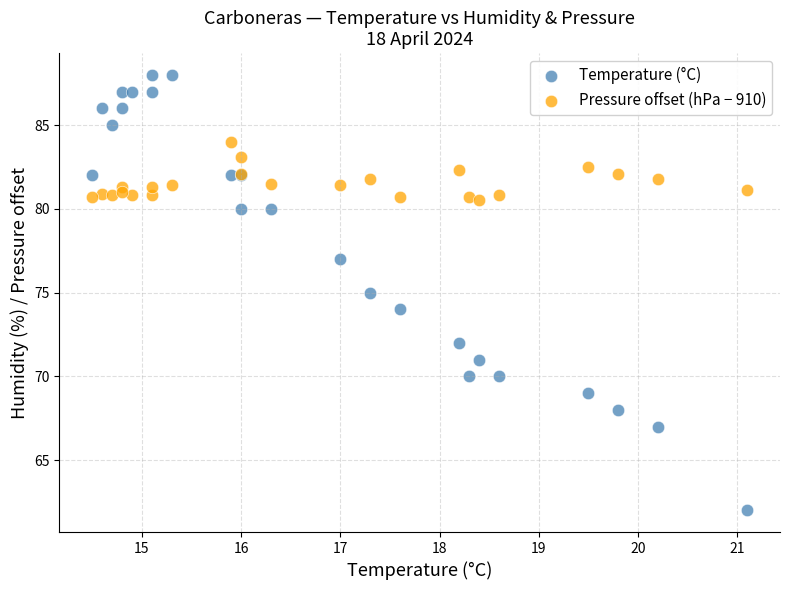

Which series reaches the maximum Y coordinate?

Temperature (°C)